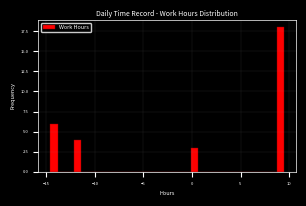

Around what value on the x-axis is the tallest bar? Give the approximate position of its centre, as read against the axis.

9.0